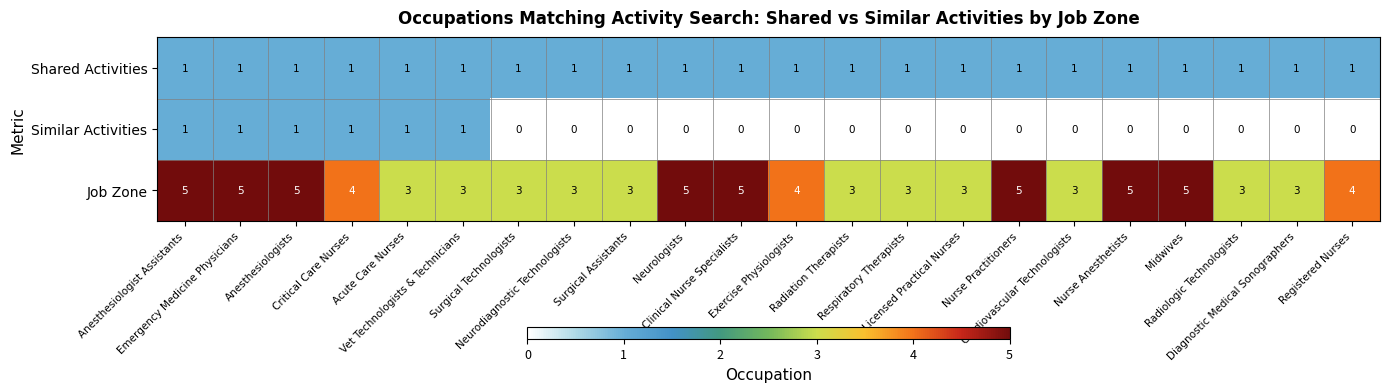

What is the total value across all series at Registered Nurses?

5